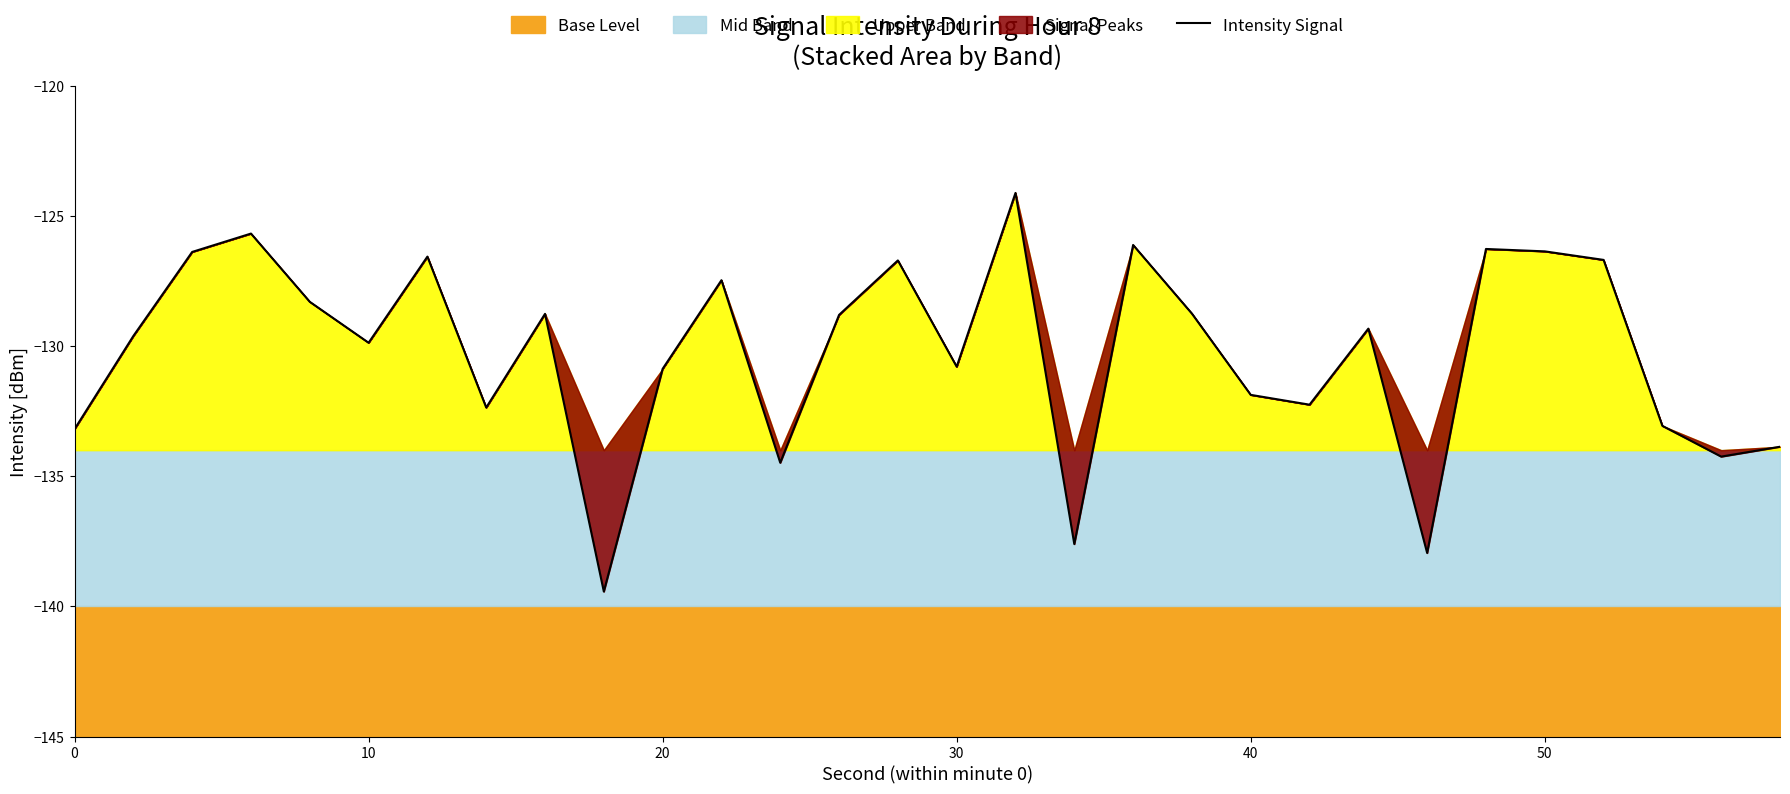

True or false: Intensity Signal has a value of -126.4 at 50.

True